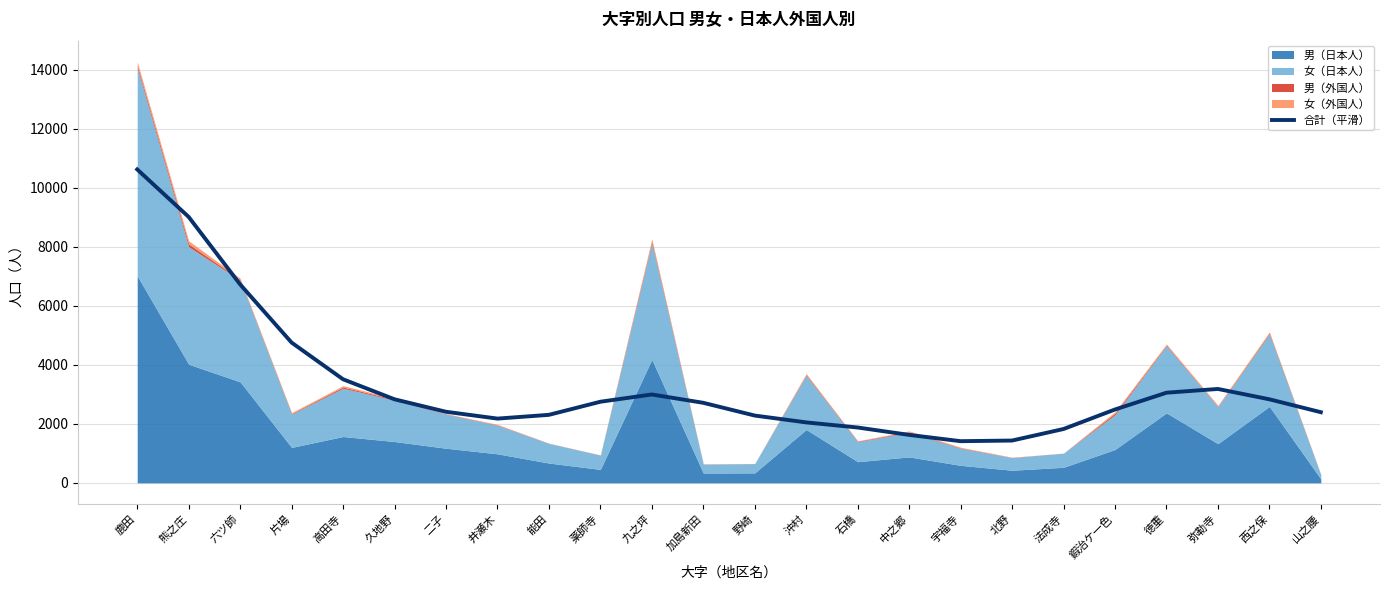

Reading right to left, list all the values displayed in this chart.

山之腰=2395.6	西之保=2832.9	弥勒寺=3183.8	徳重=3056.3	鍜治ケ一色=2487.3	法成寺=1825.7	北野=1434.3	宇福寺=1412.9	中之郷=1626.1	石橋=1876.1	沖村=2049.9	野崎=2281.6	加島新田=2713.8	九之坪=2996.3	薬師寺=2750.3	能田=2305.9	井瀬木=2178.6	二子=2410.0	久地野=2833.4	高田寺=3512.1	片場=4756.4	六ツ師=6729.1	熊之庄=9017.4	鹿田=10628.5